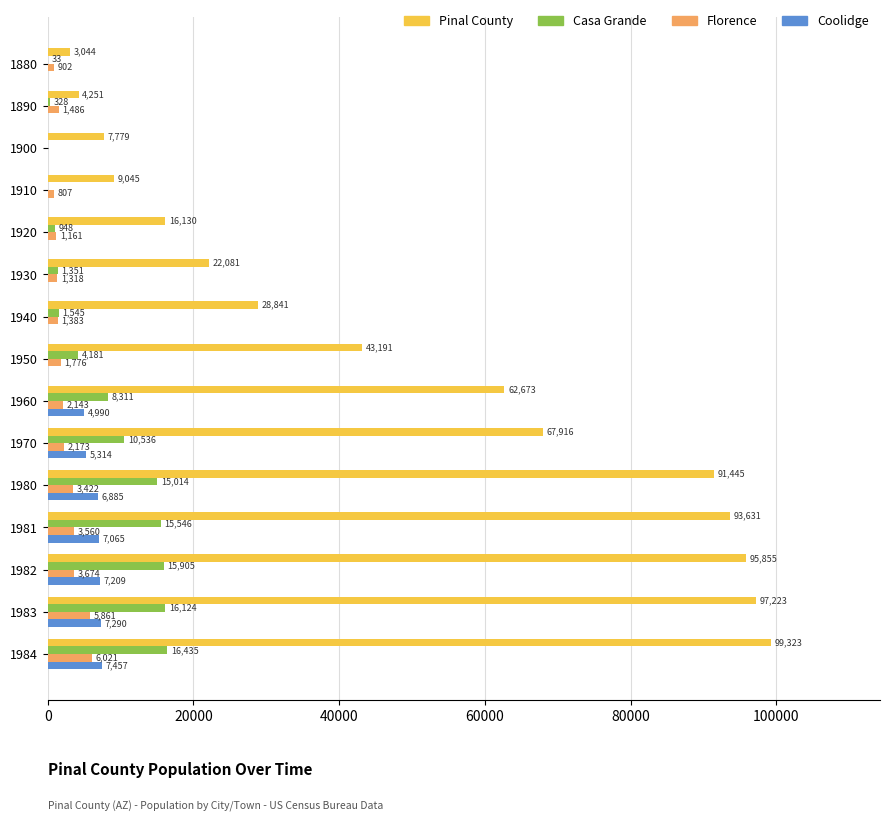

Between 1900 and 1982, which series saw the biggest shift?

Pinal County